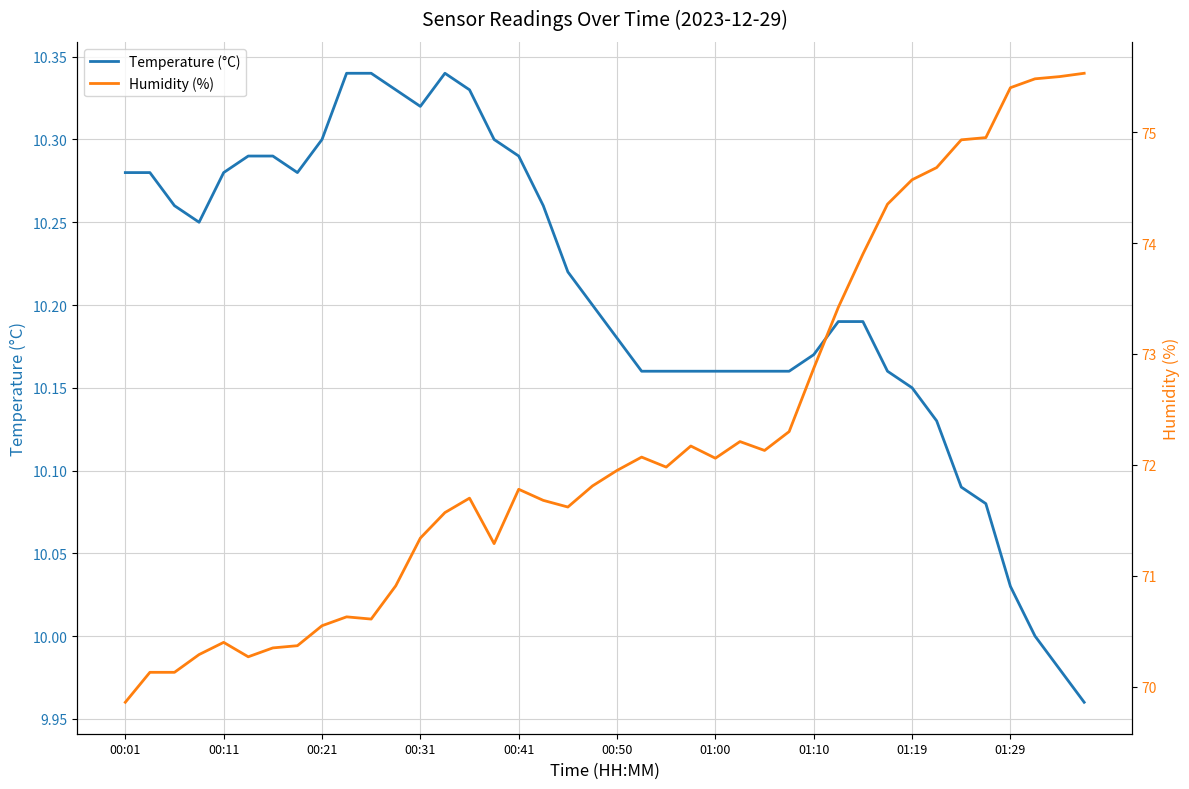

Is it true that Temperature (°C) equals 4.4 at 01:10?

False